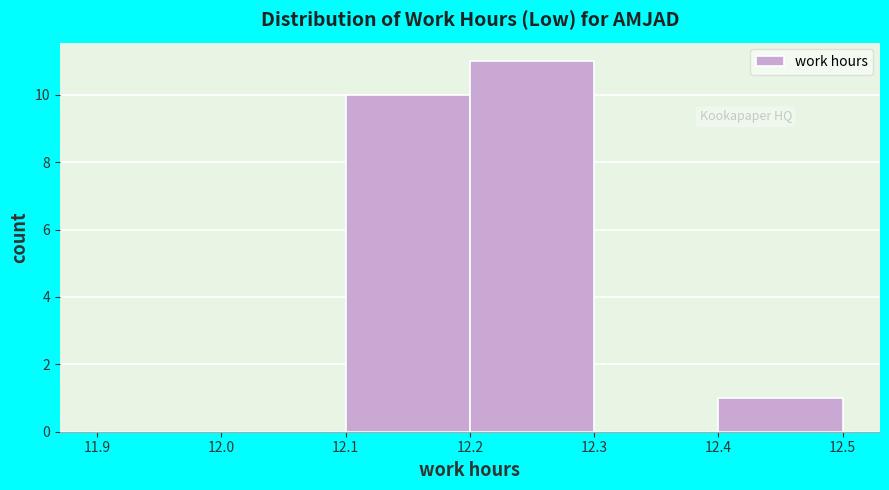

Reading left to right, list every bar in this chart as the range it spans on the x-axis followed by its height. The values are not printed on the chart, so give them approximately, as read against the axis.

11.9 to 12.0: 0
12.0 to 12.1: 0
12.1 to 12.2: 10
12.2 to 12.3: 11
12.3 to 12.4: 0
12.4 to 12.5: 1